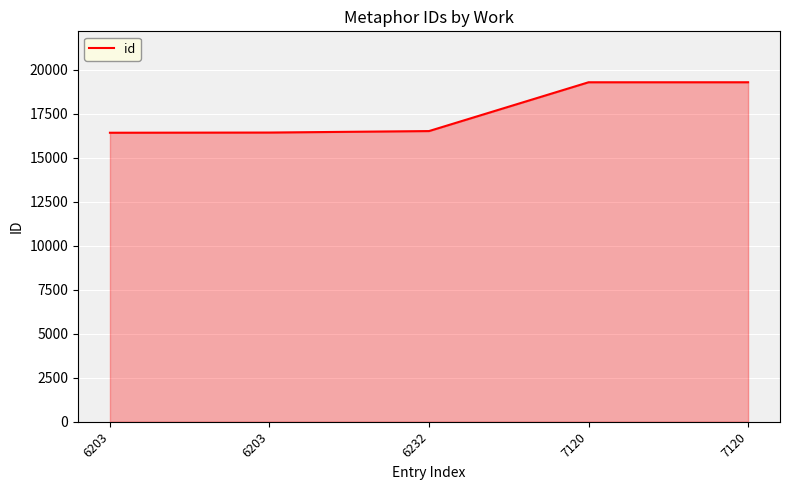

Reading left to right, list all the values displayed in this chart.

16417	16428	16512	19284	19285